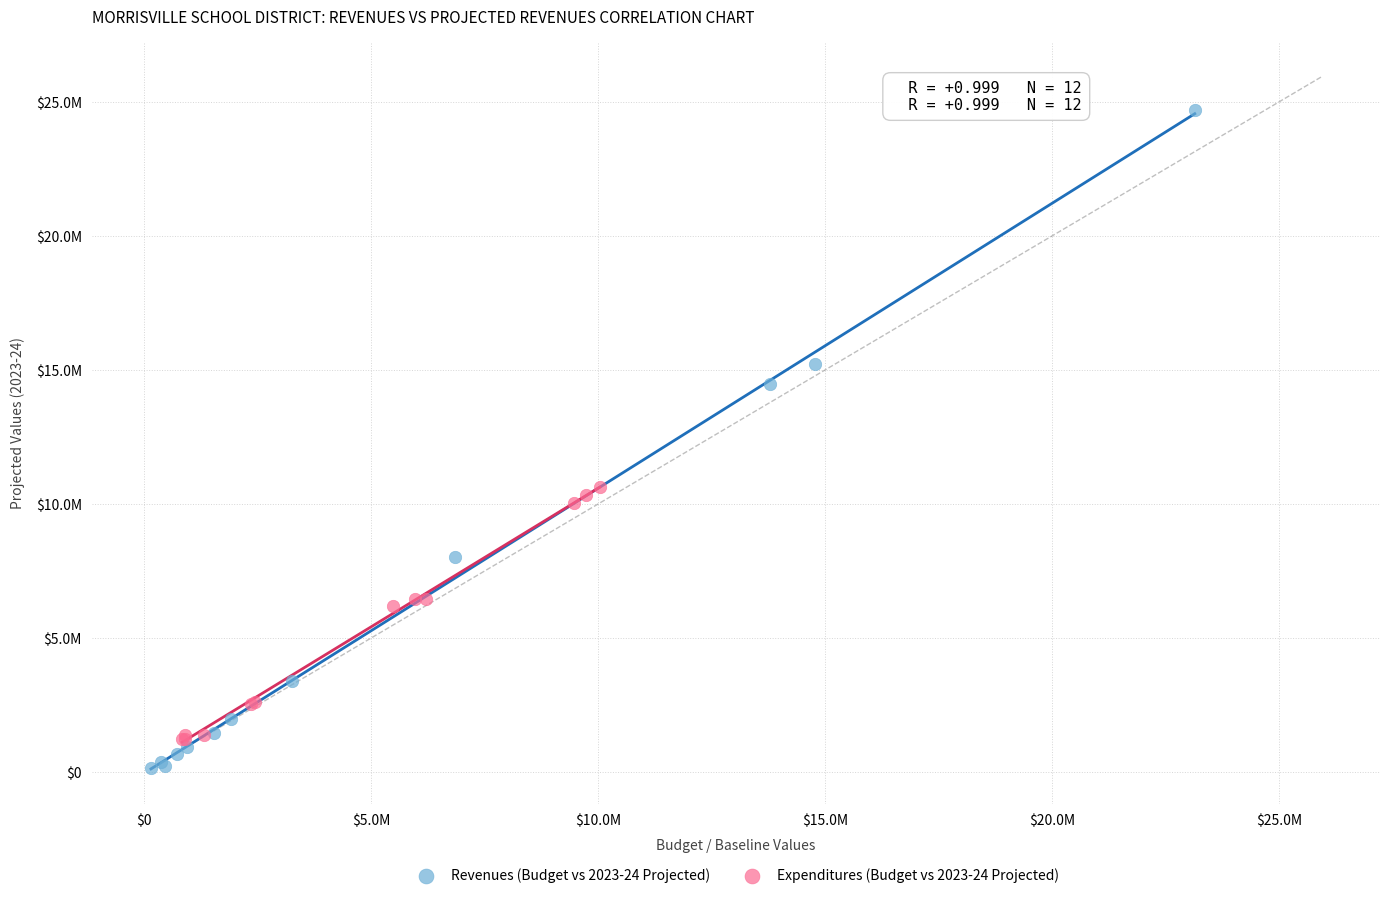

What are all the series names shown in the legend?

Revenues (Budget vs 2023-24 Projected), Expenditures (Budget vs 2023-24 Projected)